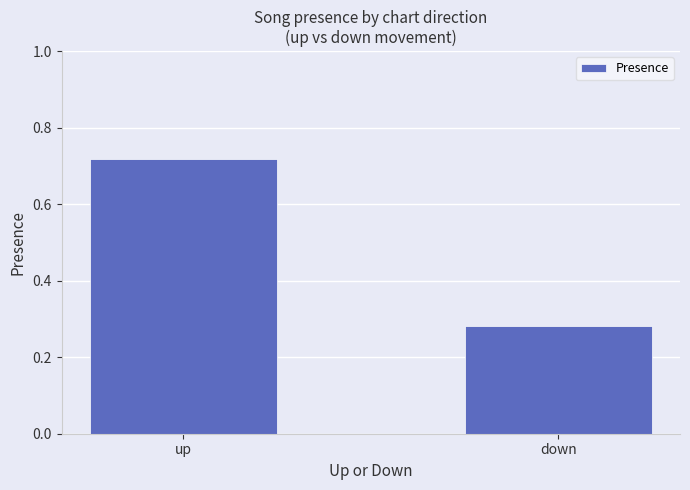

What is the change in value from up to down?

-0.4